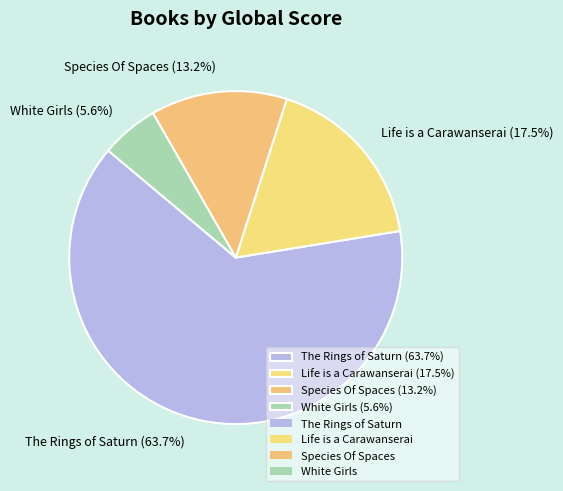

How many segments does this pie chart have?

4